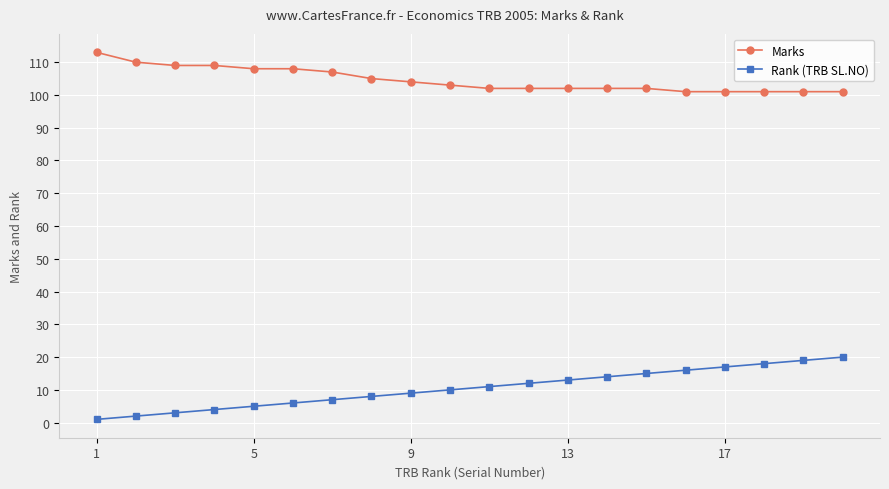

True or false: Marks and Rank (TRB SL.NO) cross at least once.

False